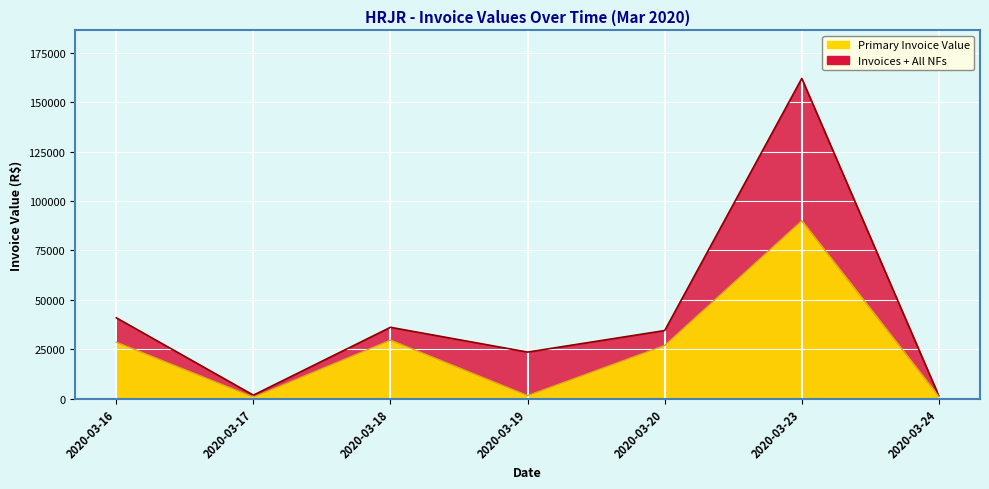

What is the ratio of the value at 2020-03-18 to the value at 2020-03-19?

18.5